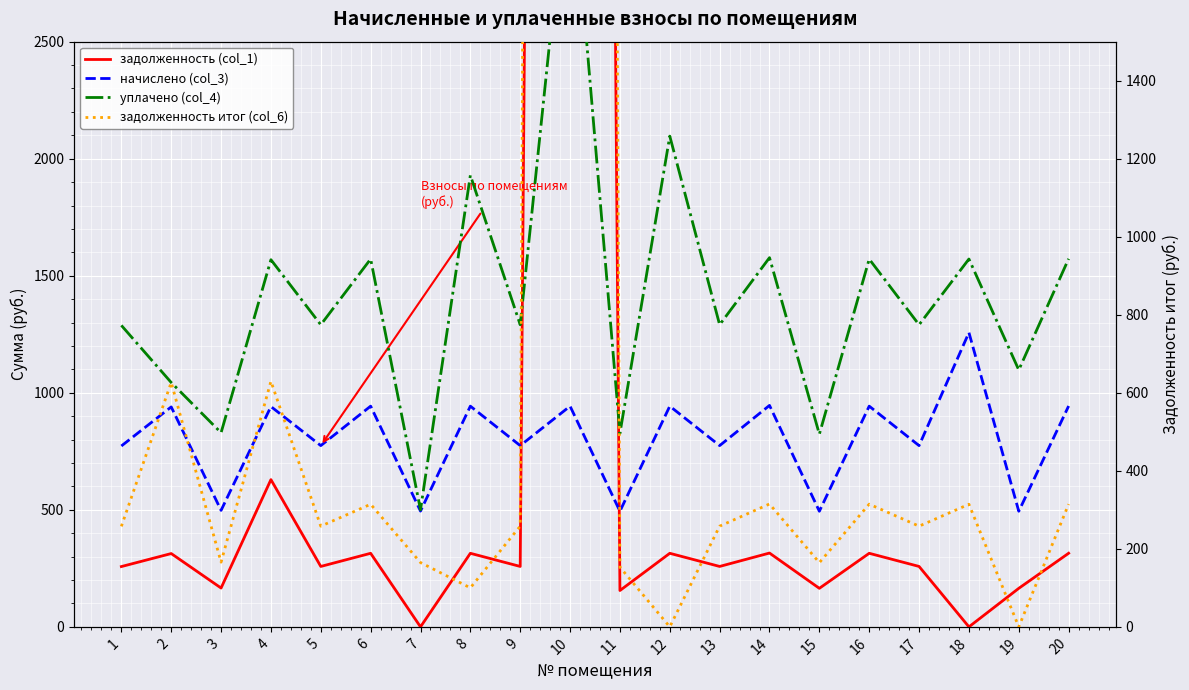

Which series has the widest spread of values?

задолженность (col_1)